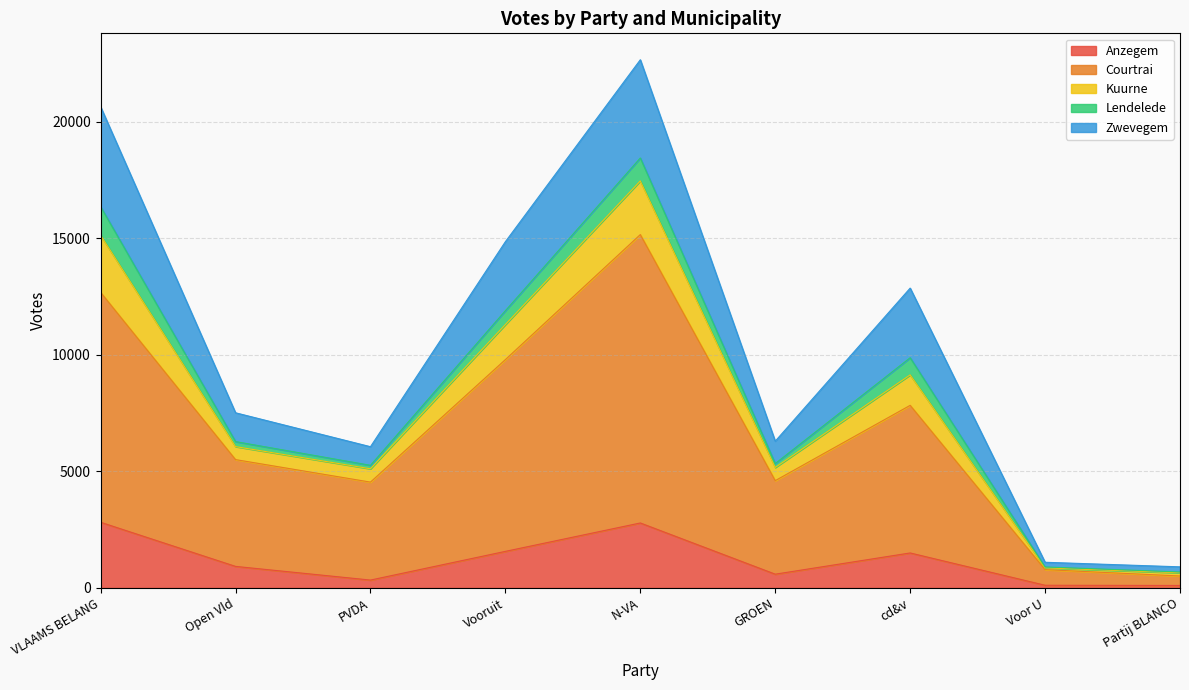

What is the highest value of the Anzegem series?

2817